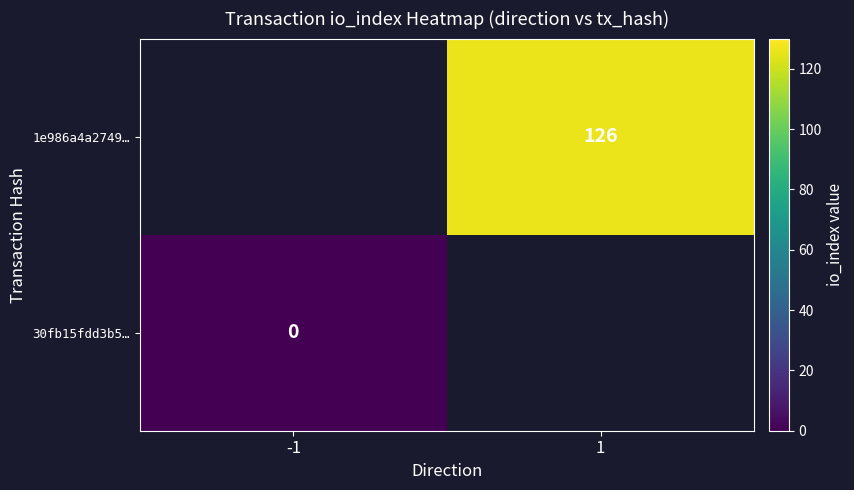

Is it true that 1e986a4a2749… equals 190 at 1?

False